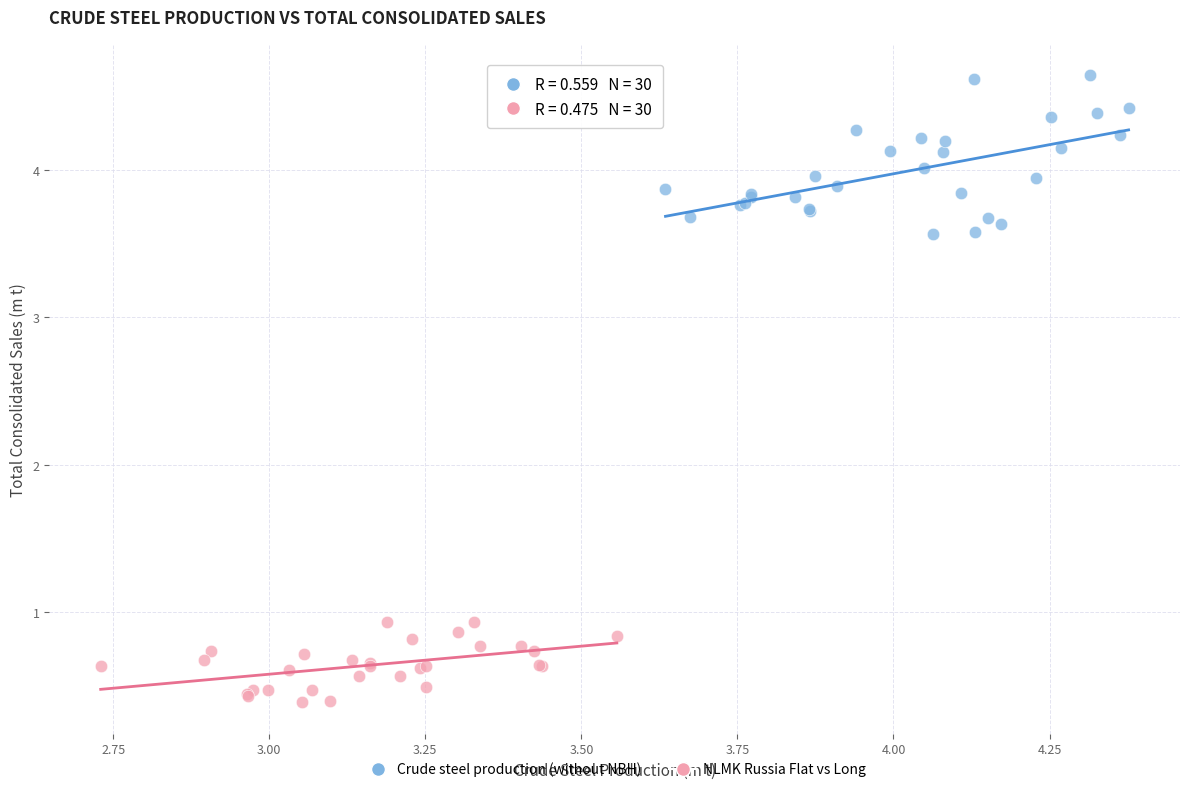

What are all the series names shown in the legend?

Crude steel production (without NBH), NLMK Russia Flat vs Long